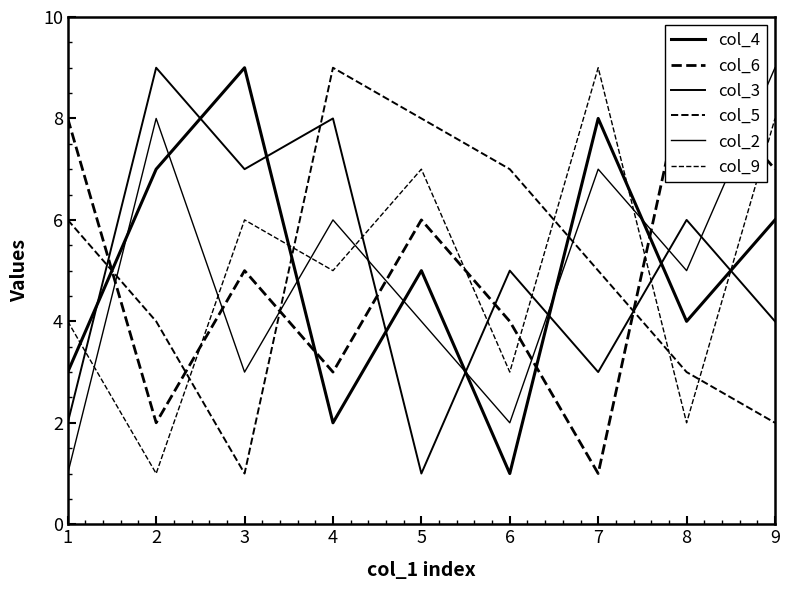

What is the total value across all series at 1?

24